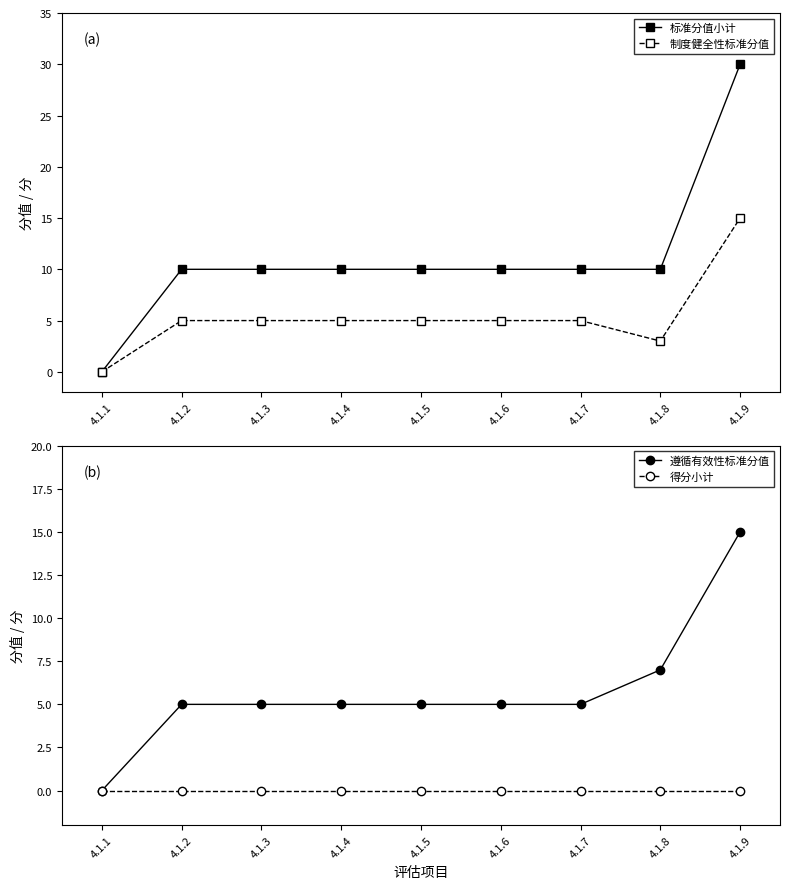

Which series has the largest total across all categories?

标准分值小计